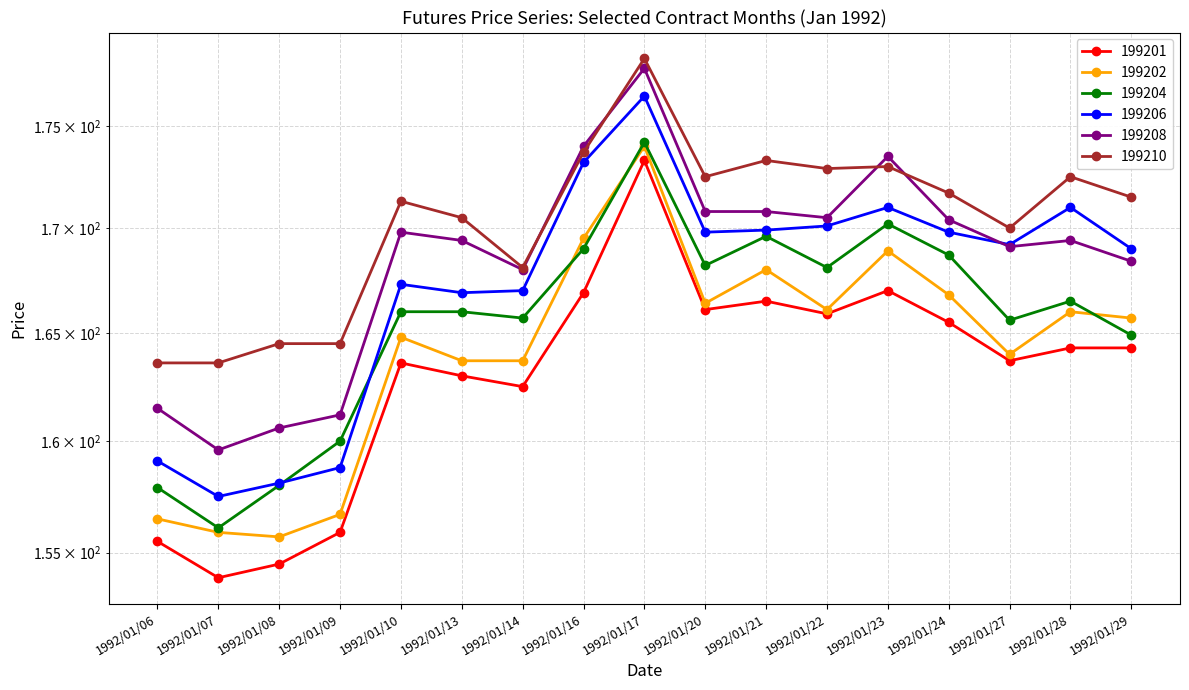

At which label does 199201 first exceed 164?

1992/01/16